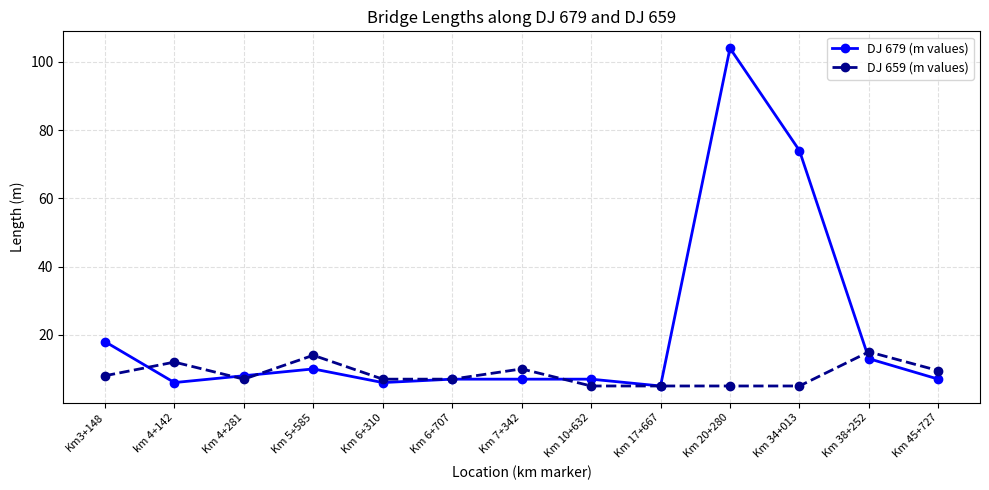

At Km 20+280, list the series in order from smallest to largest.

DJ 659 (m values), DJ 679 (m values)